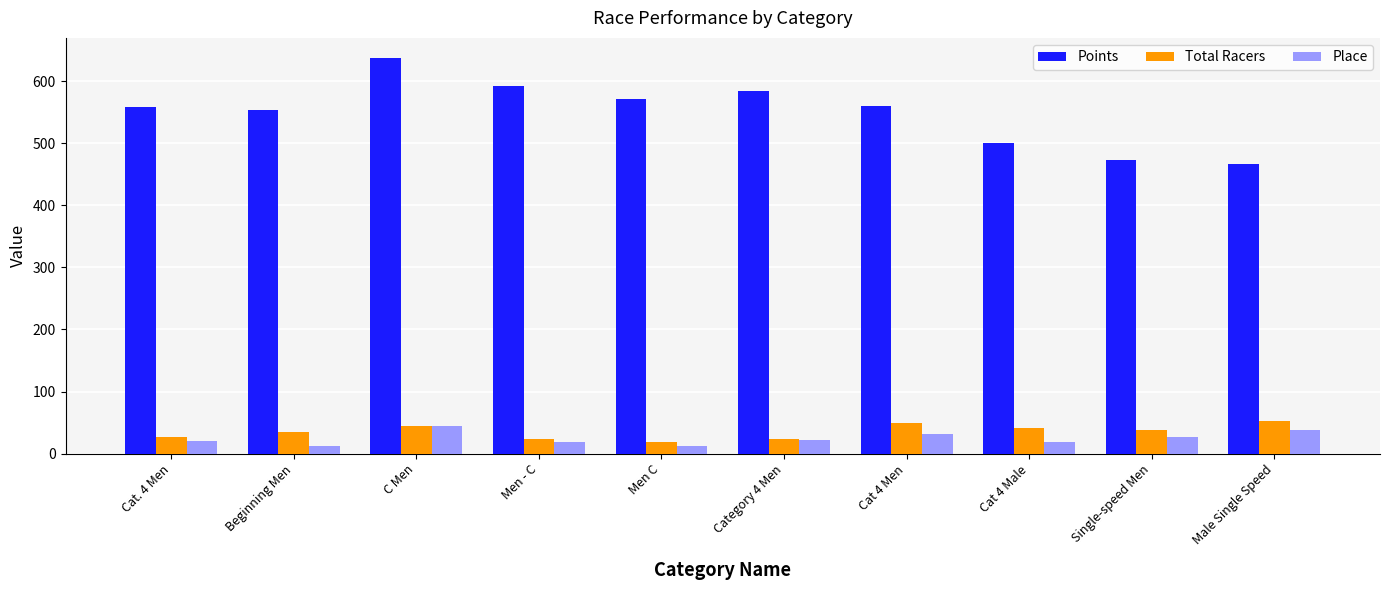

What is the label of the 9th bar from the right?

Beginning Men